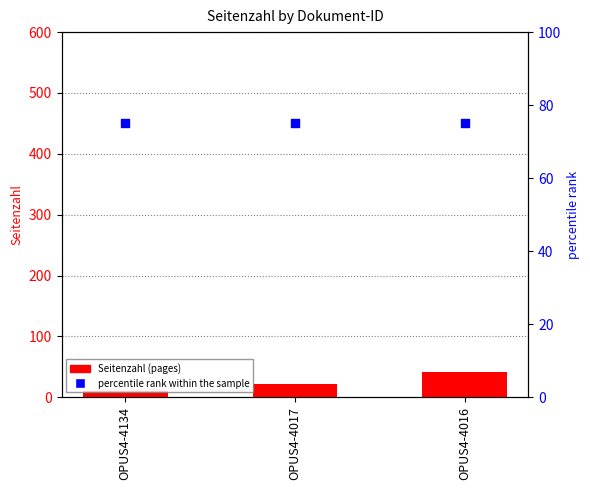

Is the value of Seitenzahl (pages) at OPUS4-4016 greater than the value of percentile rank within the sample at OPUS4-4016?

No